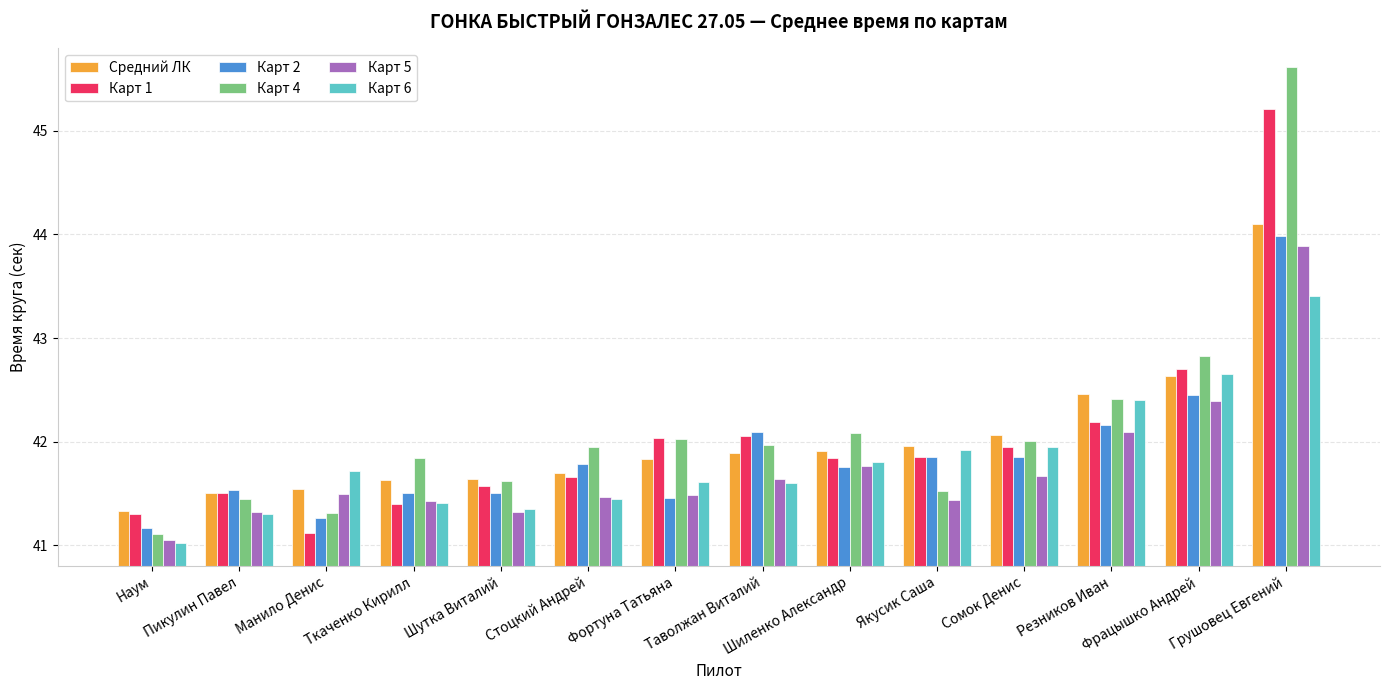

Count the number of data series in this chart.

6